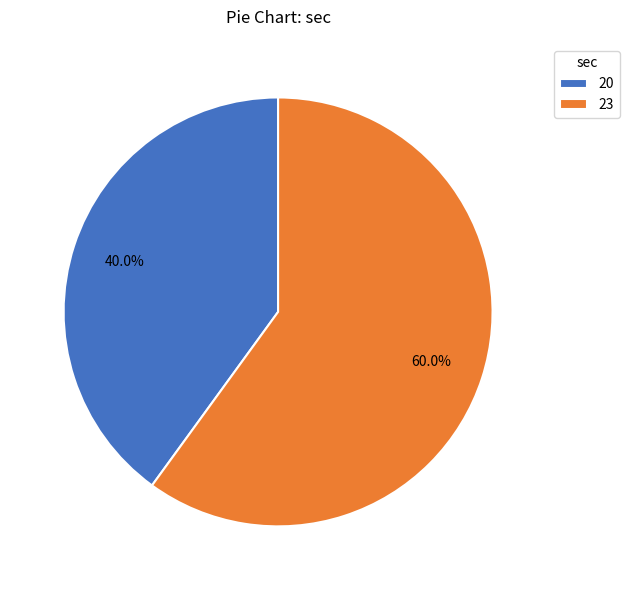

Between 23 and 20, which is larger?

23